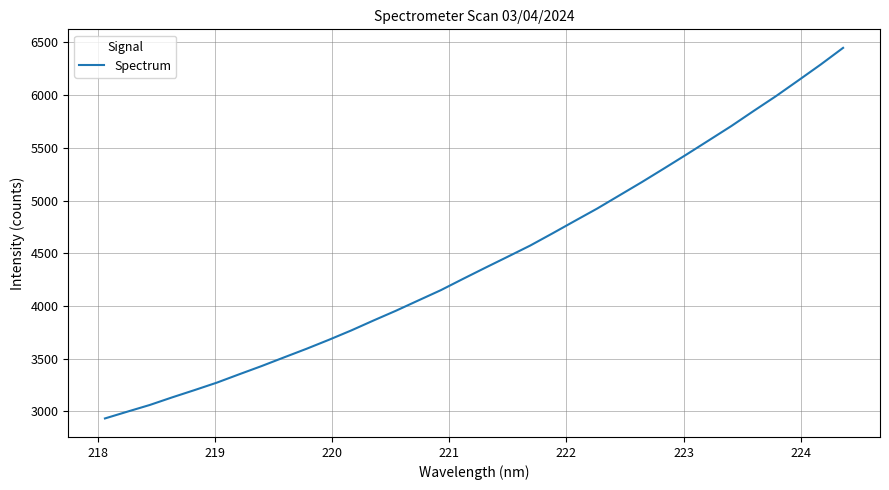

What is the average value?

4441.5